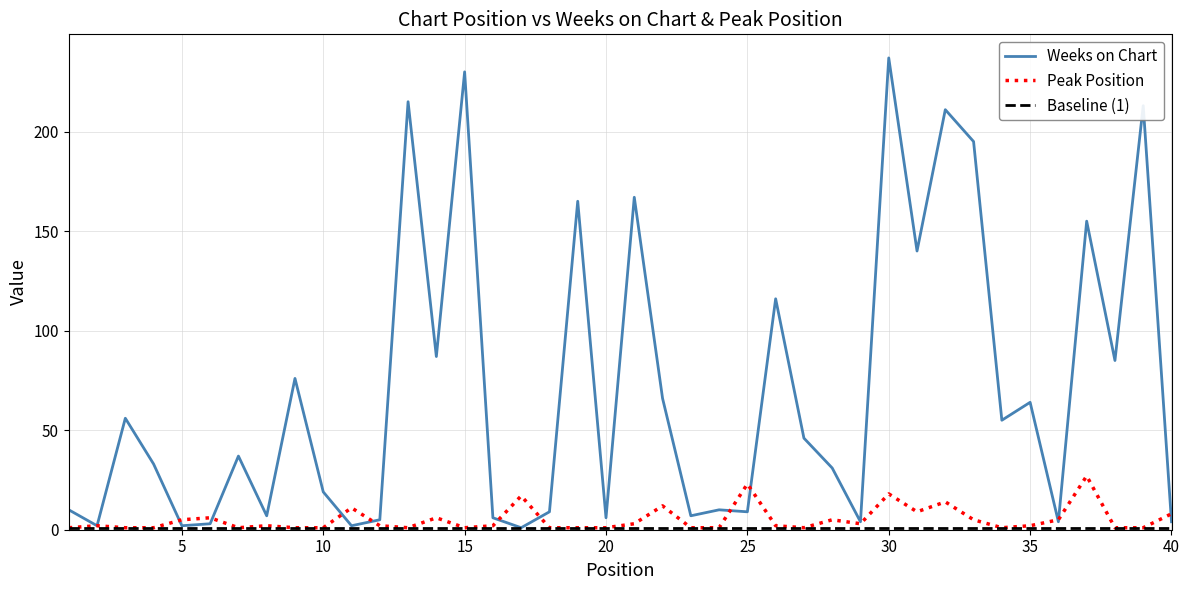

What is the maximum value for Peak Position?

27